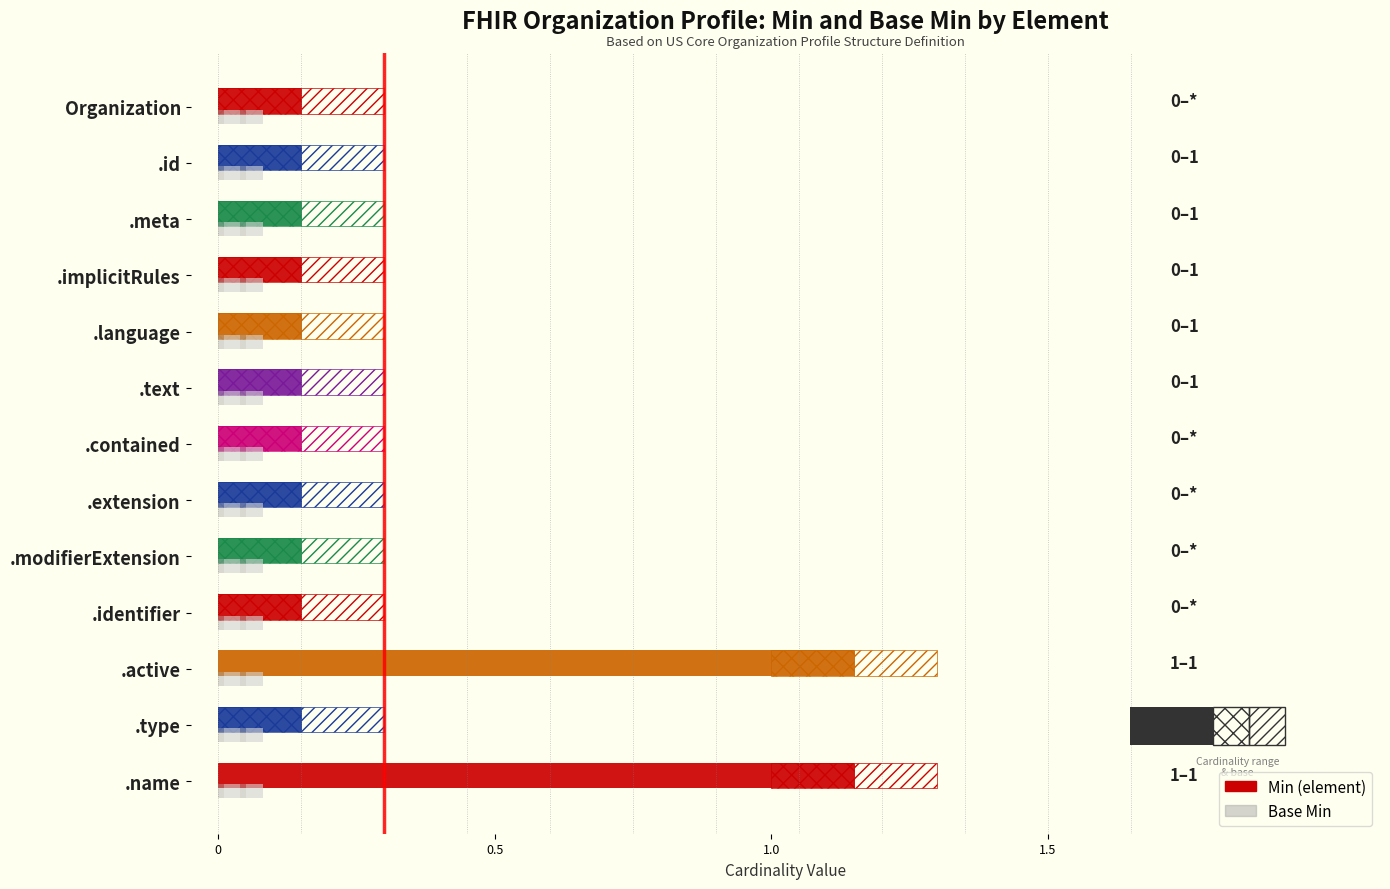

What position from the left is Organization.language?

5